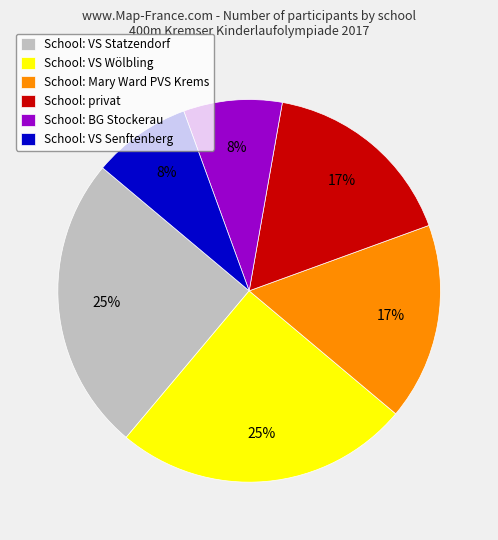

Count the number of slices in the pie.

6